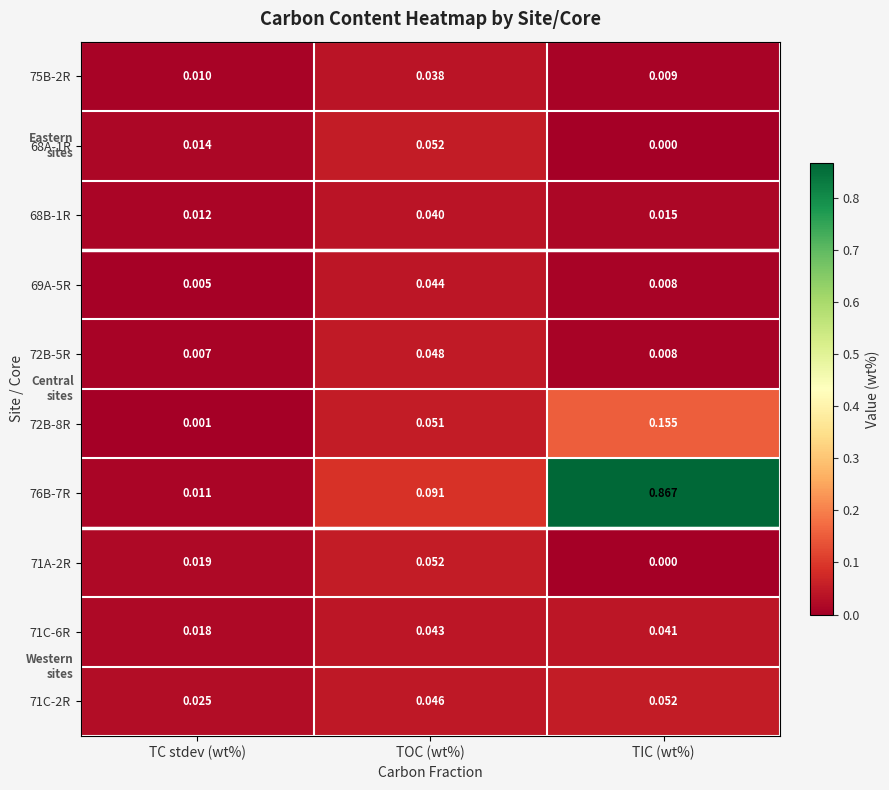

Rank the categories by 72B-8R value from highest to lowest.

TIC (wt%), TOC (wt%), TC stdev (wt%)